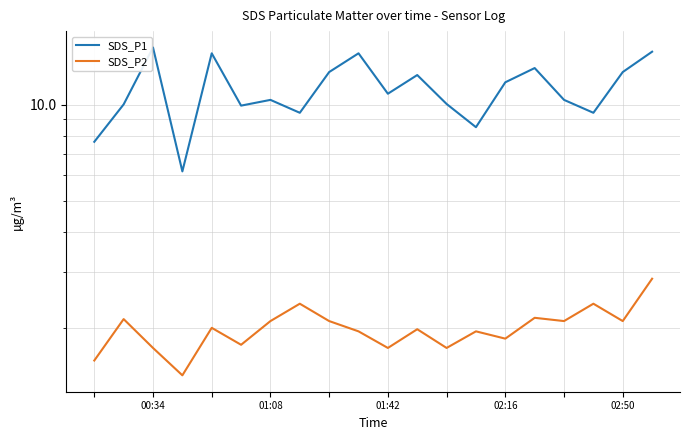

What are all the series names shown in the legend?

SDS_P1, SDS_P2